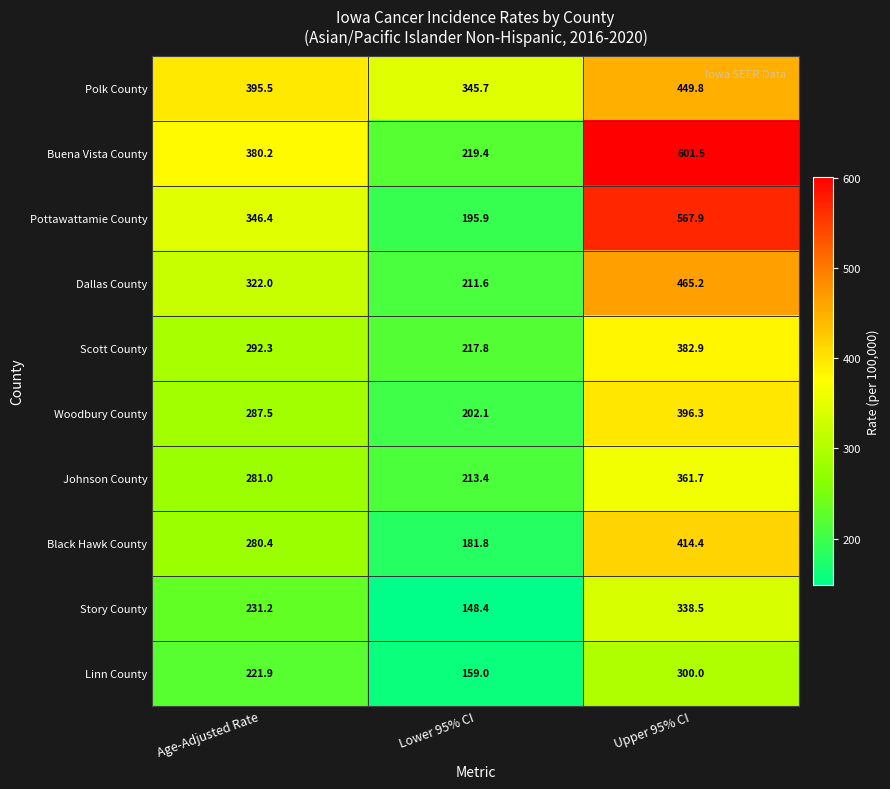

What is the greatest value displayed?

601.5